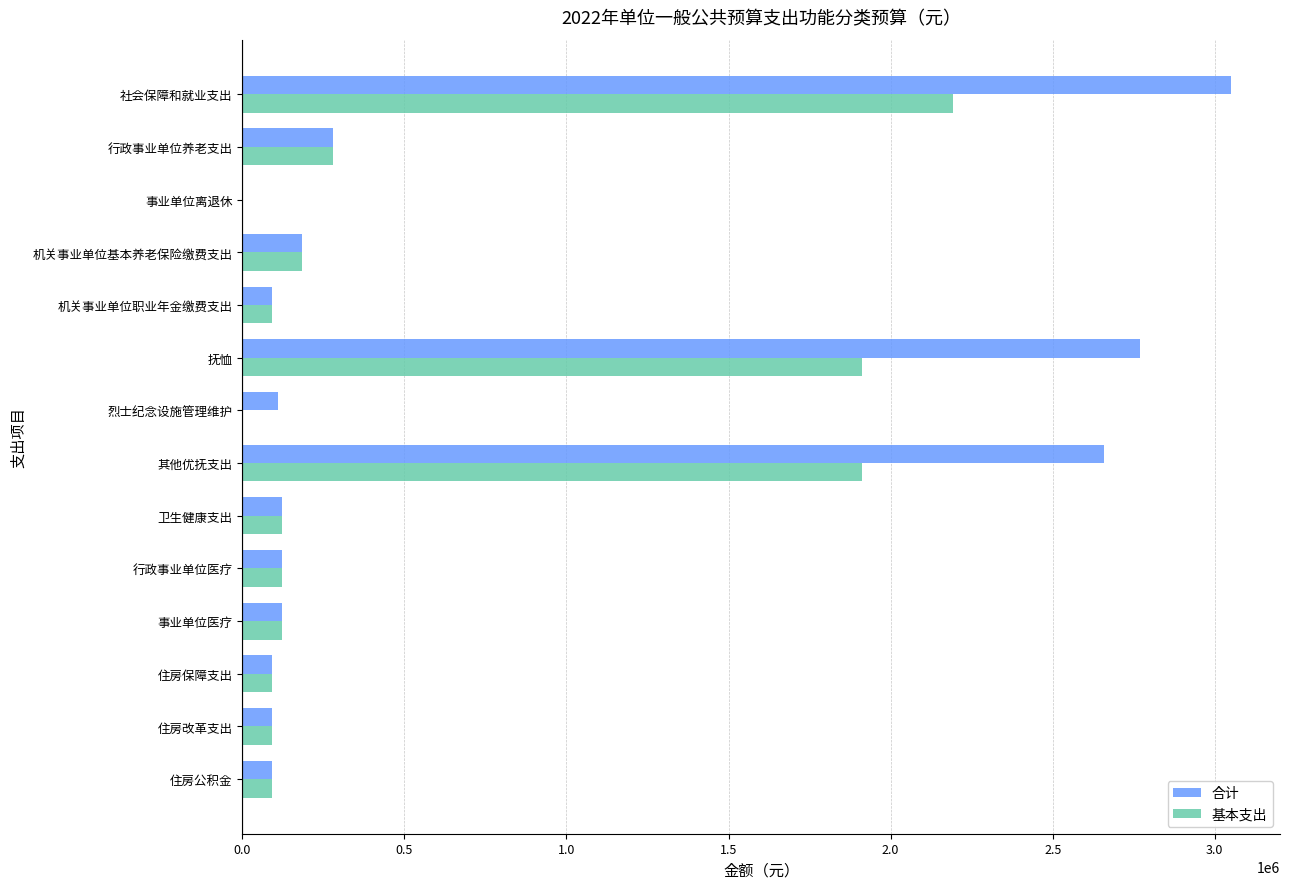

What is the sum of all 合计 values?

9783900